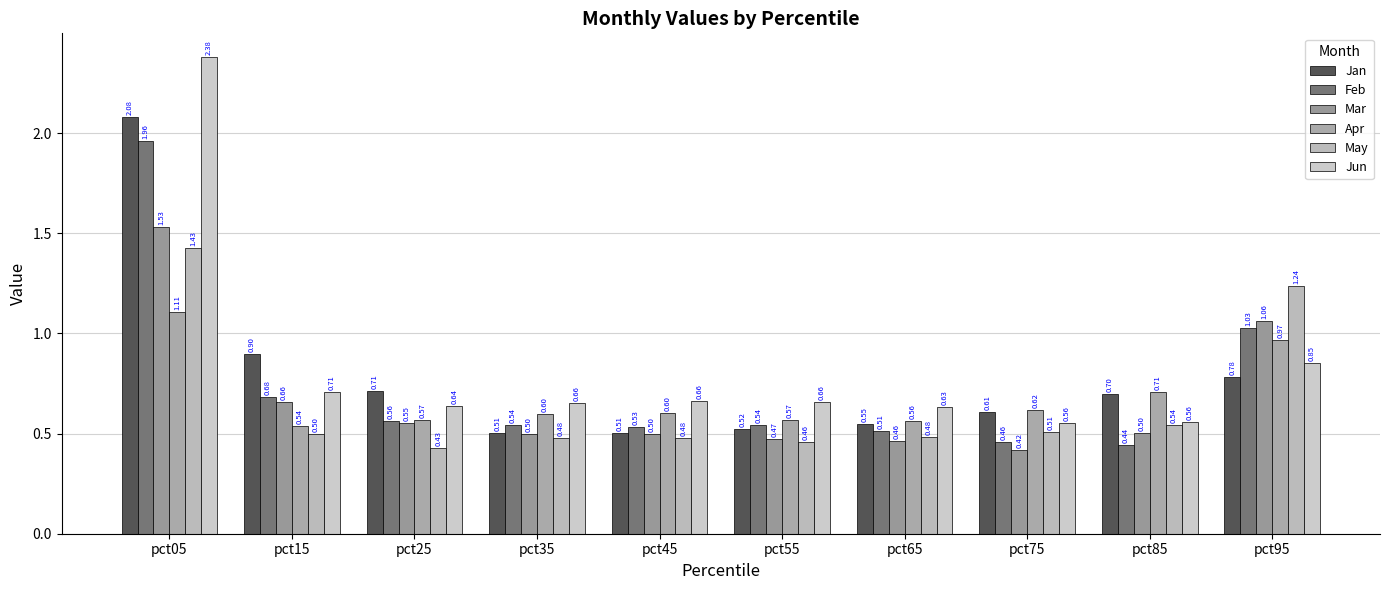

Rank the series at pct75 from highest to lowest value.

Apr, Jan, Jun, May, Feb, Mar